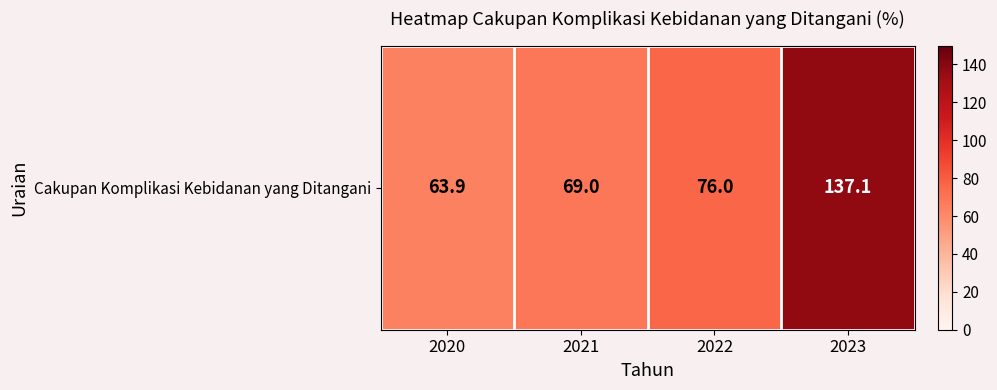

Read the value at 2021.

69.0